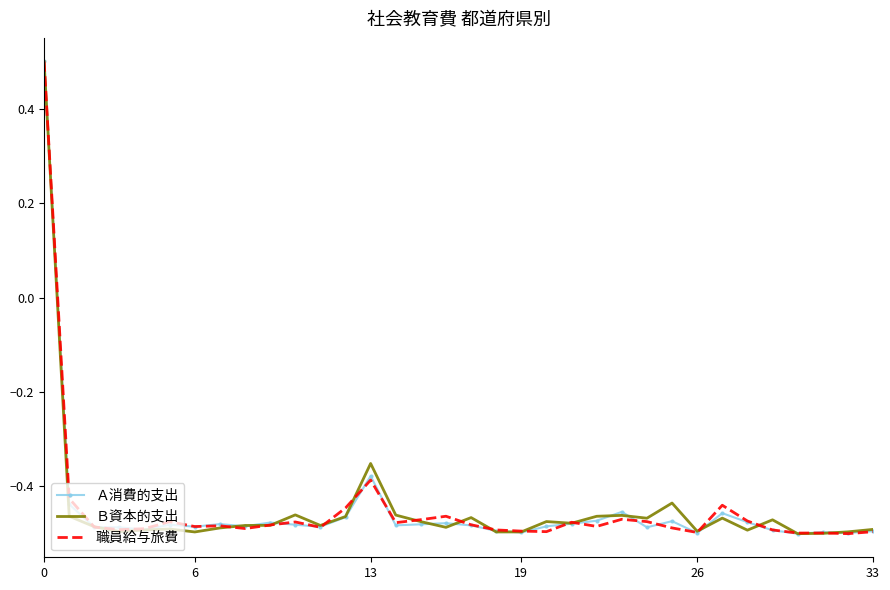

What is the maximum value for Ａ消費的支出?

0.5